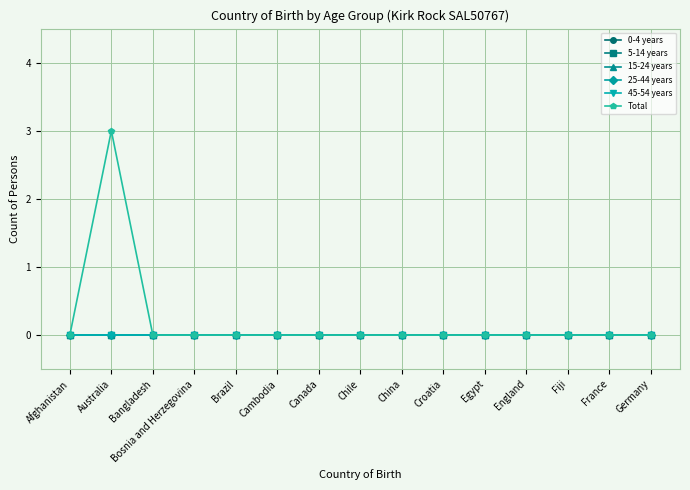

Is this an area chart (filled region under the line)?

No